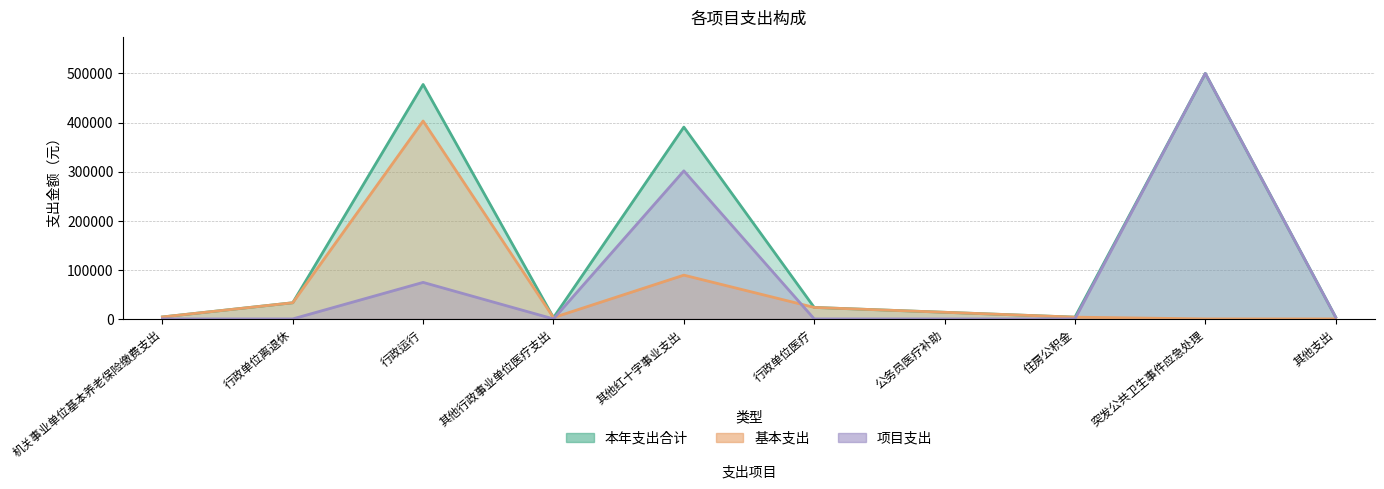

Which series has the widest spread of values?

项目支出